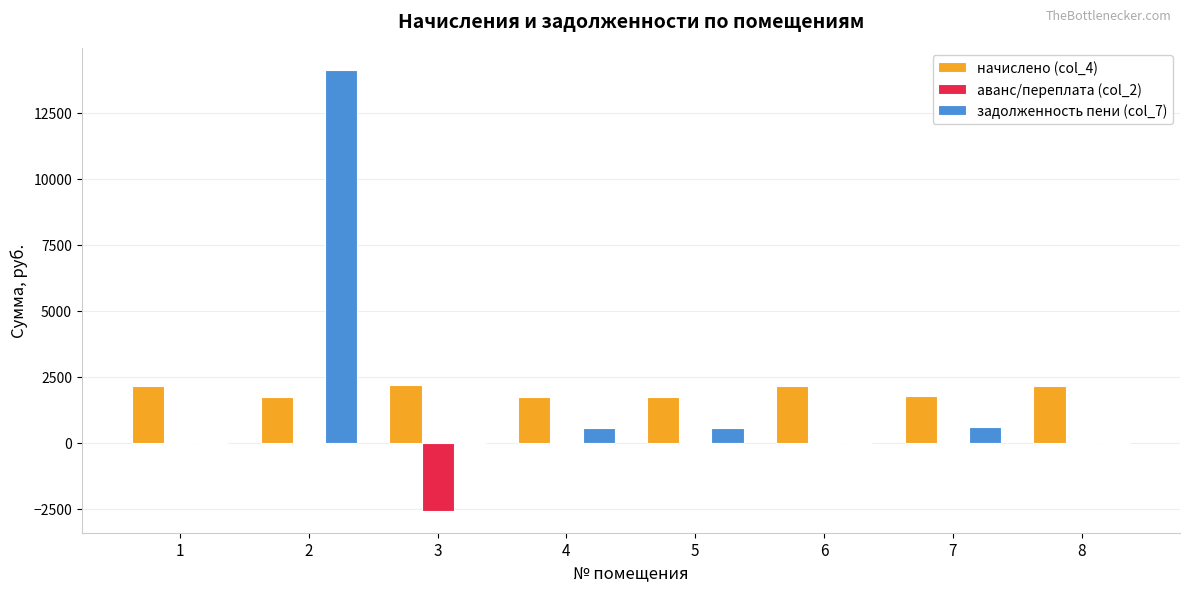

How many distinct data groups are displayed?

3